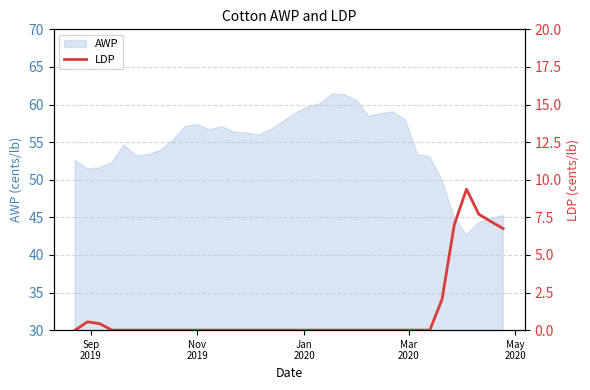

What is the maximum value for AWP?

61.4